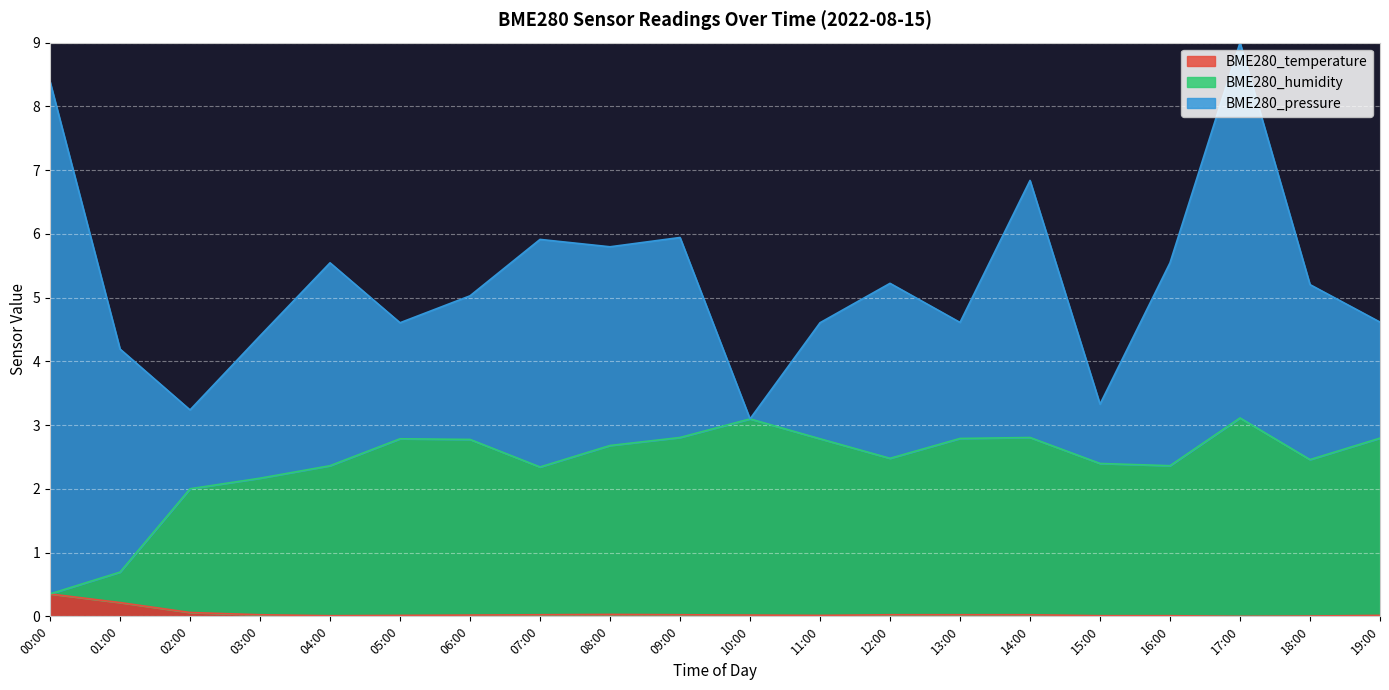

At which category is the sum across all series the highest?

17:00